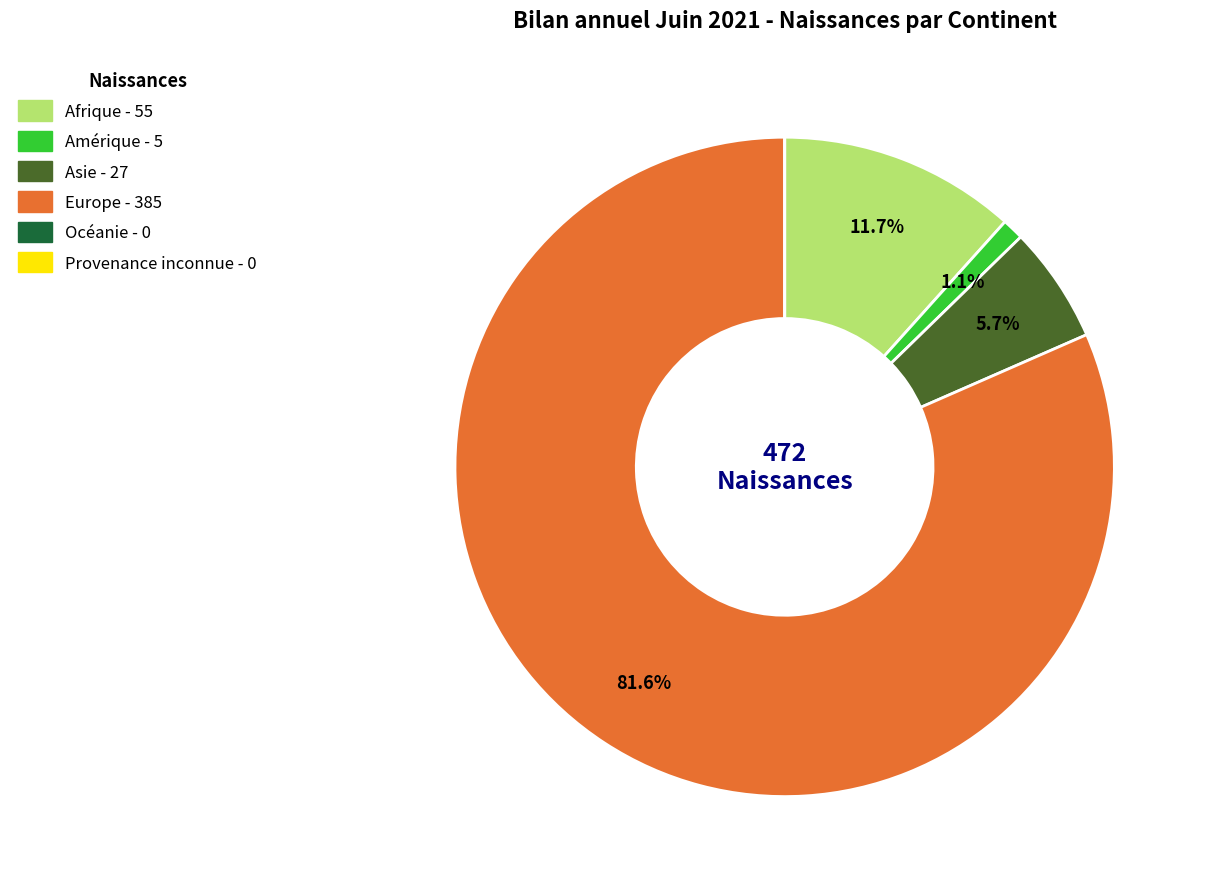

What percentage is NOT represented by Asie?

94.3%